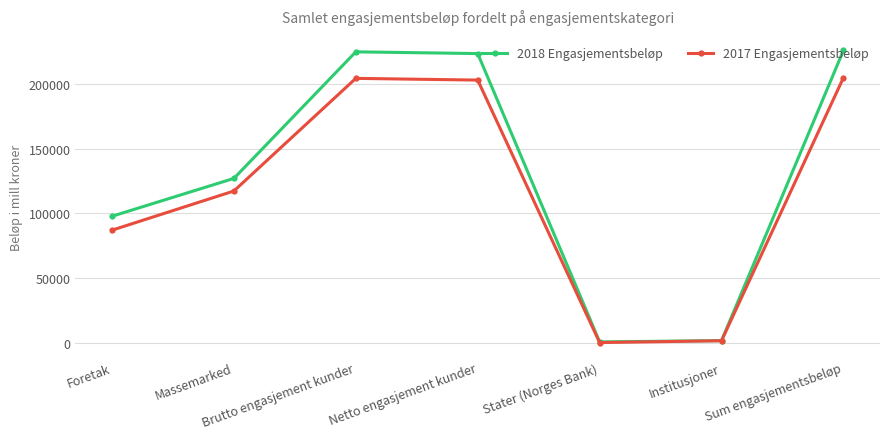

What is the value of the 2018 Engasjementsbeløp point at the 5th from the left?

717